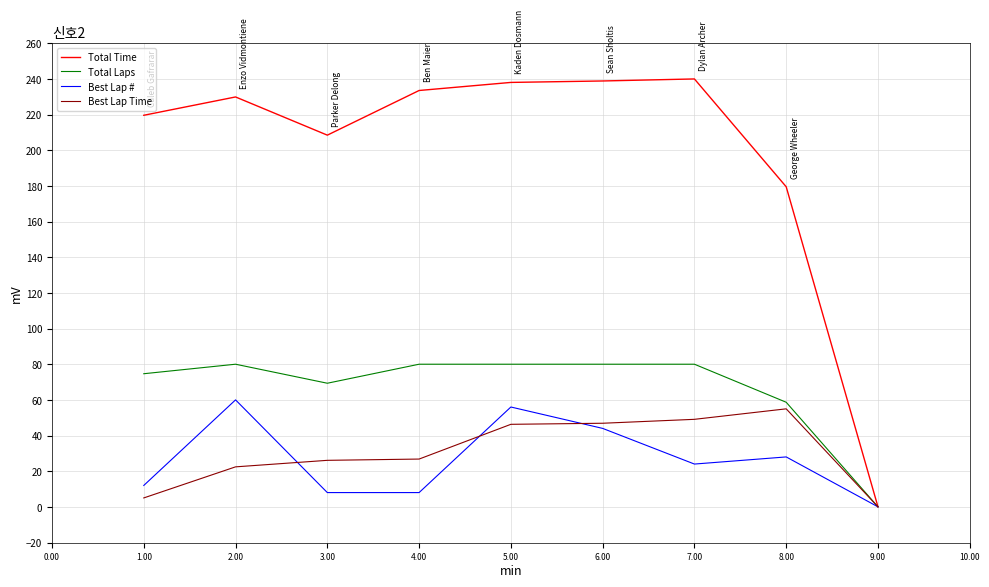

What is the maximum value for Total Laps?

80.0